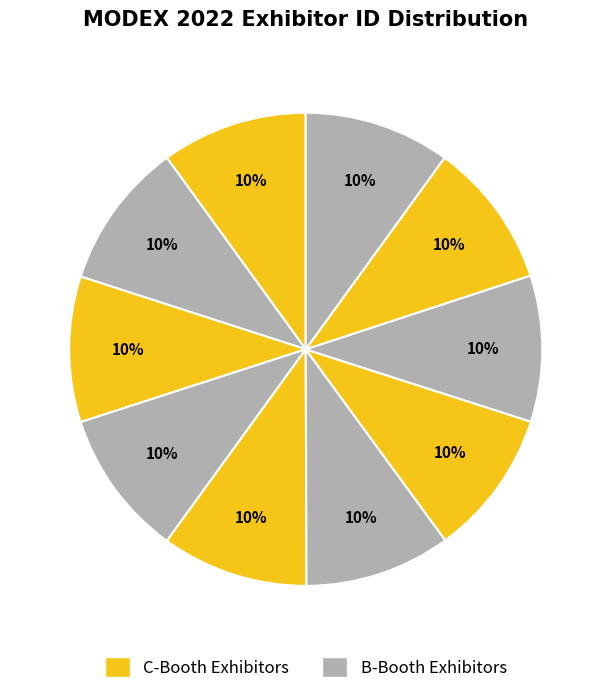

Count the number of slices in the pie.

10